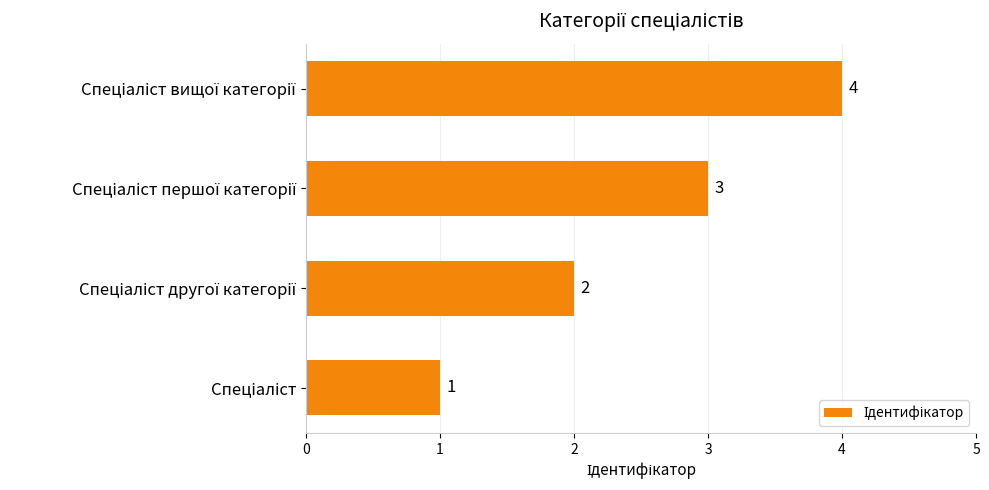

What is the difference between the maximum and minimum values?

3